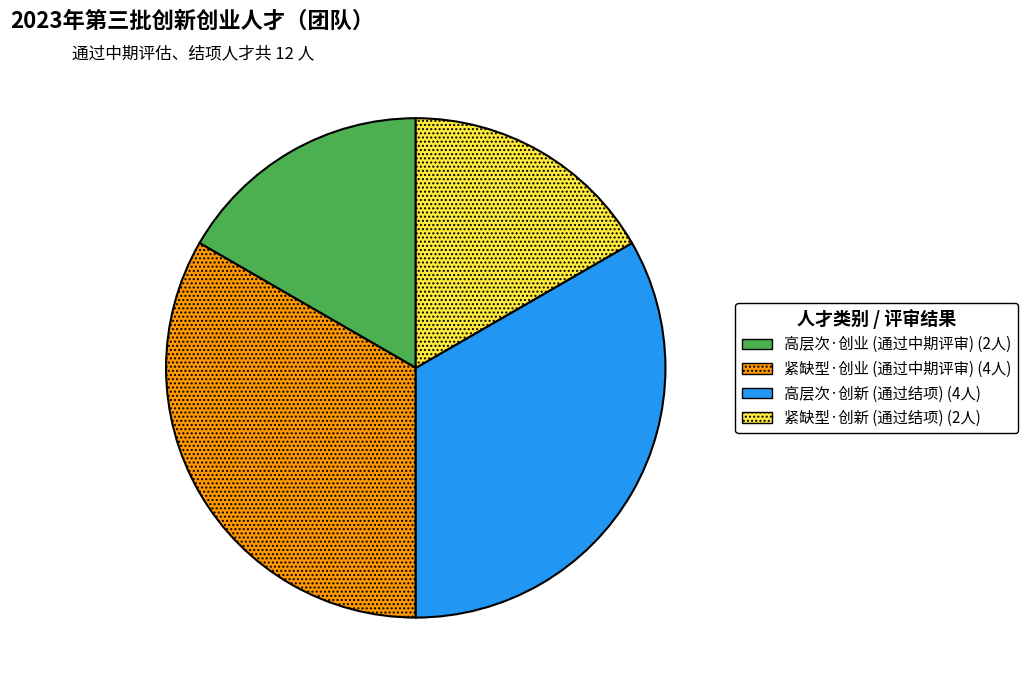

Is there a majority slice in this chart?

No